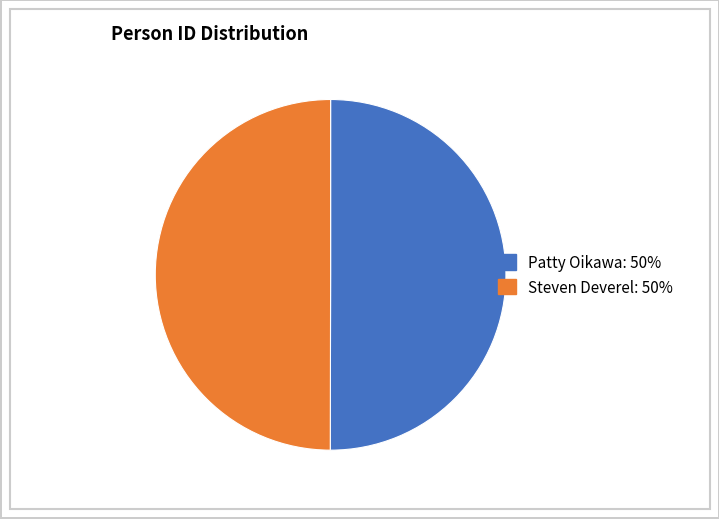

Count the number of slices in the pie.

2